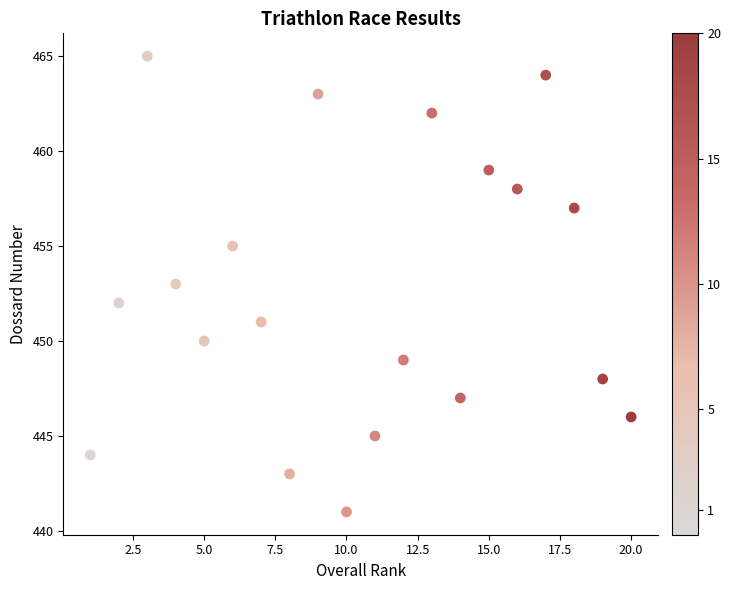

What is the range of X values (max minus min)?

19